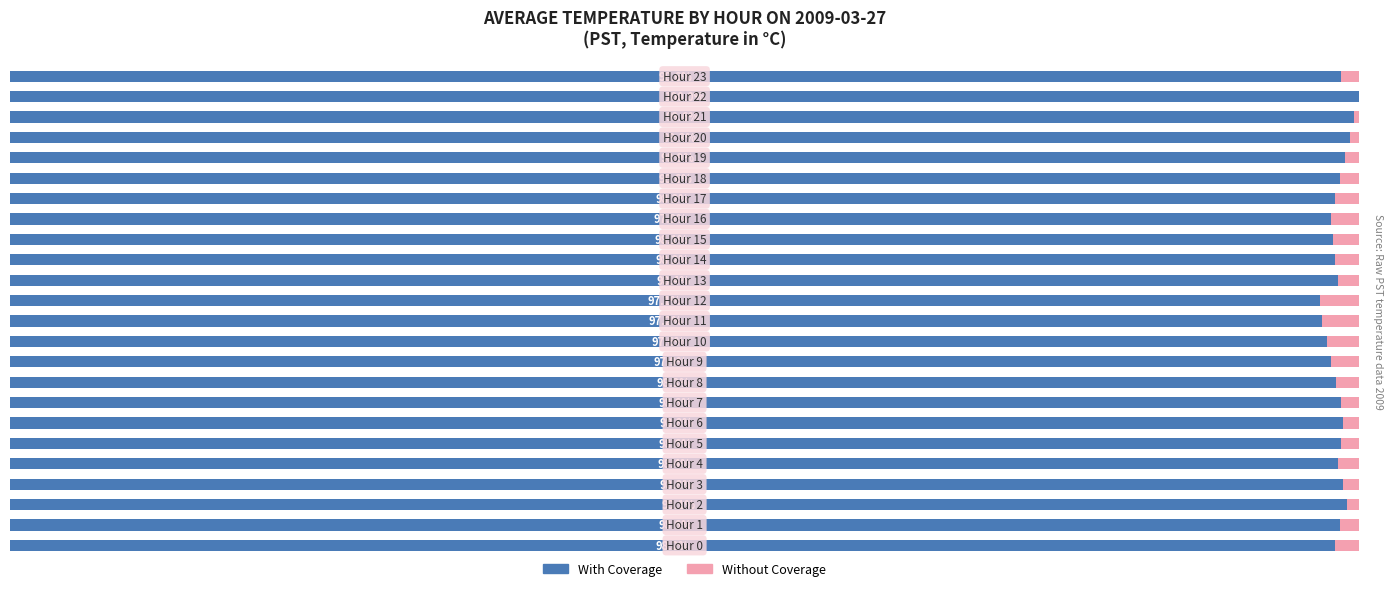

What is the difference between the maximum and minimum values in the Without Coverage series?

2.9